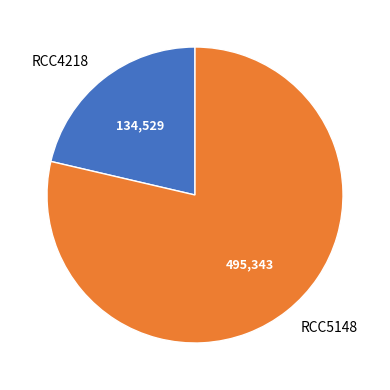

True or false: RCC5148 accounts for 79% of the total.

True